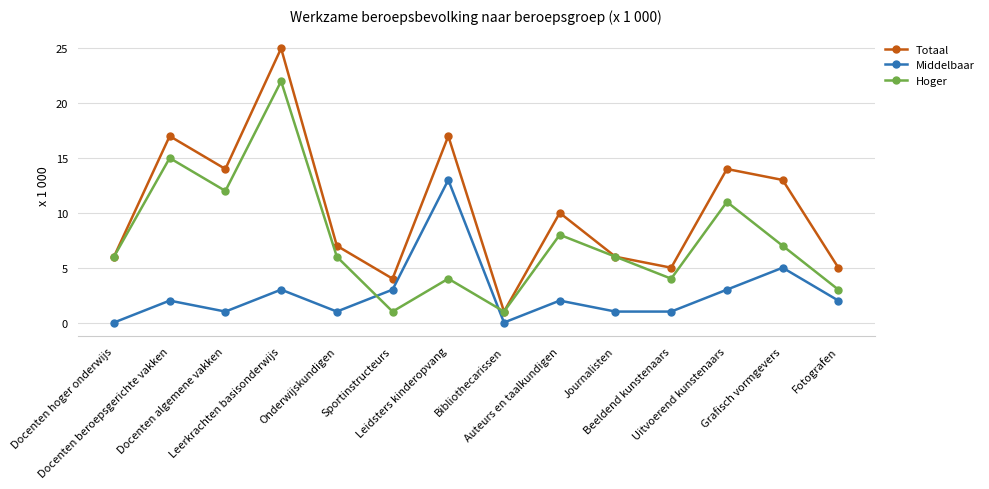

How many values in the Totaal series are below 10?

7